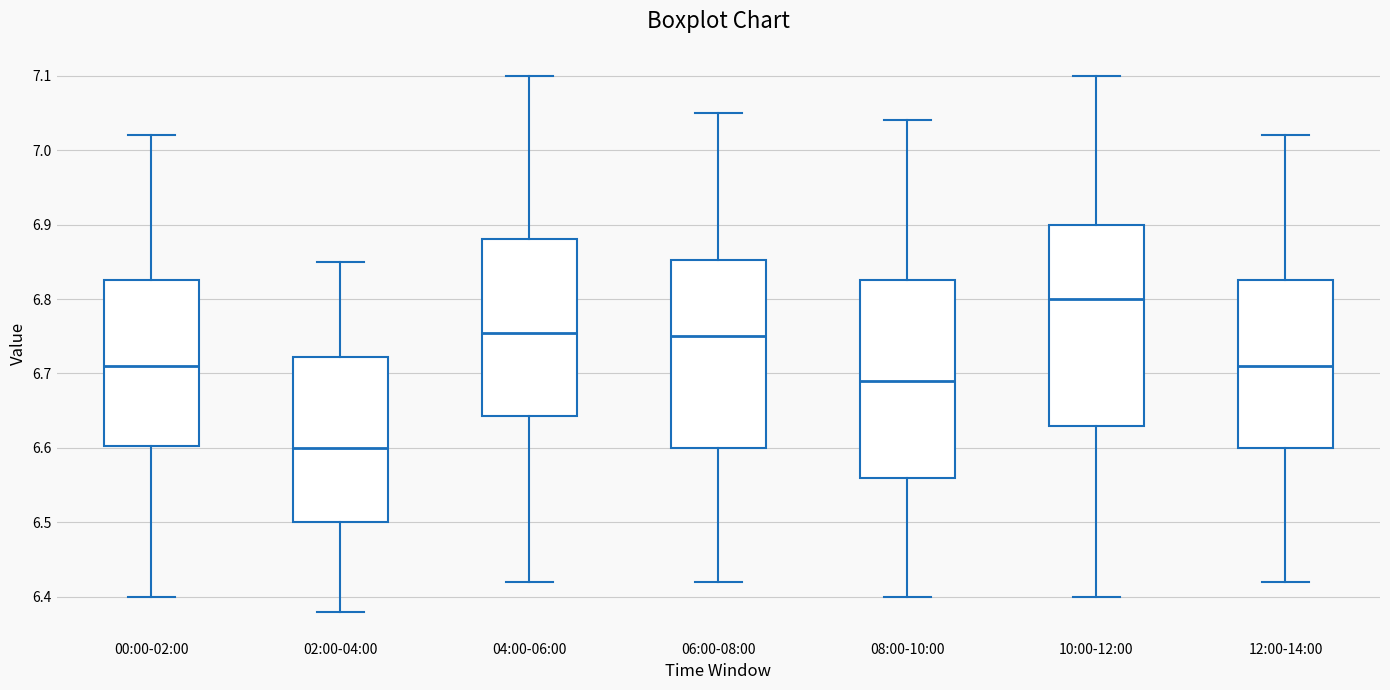

Where does the upper whisker of the box for 02:00-04:00 end on the y-axis? The values are not printed on the chart, so give them approximately, as read against the axis.

6.85